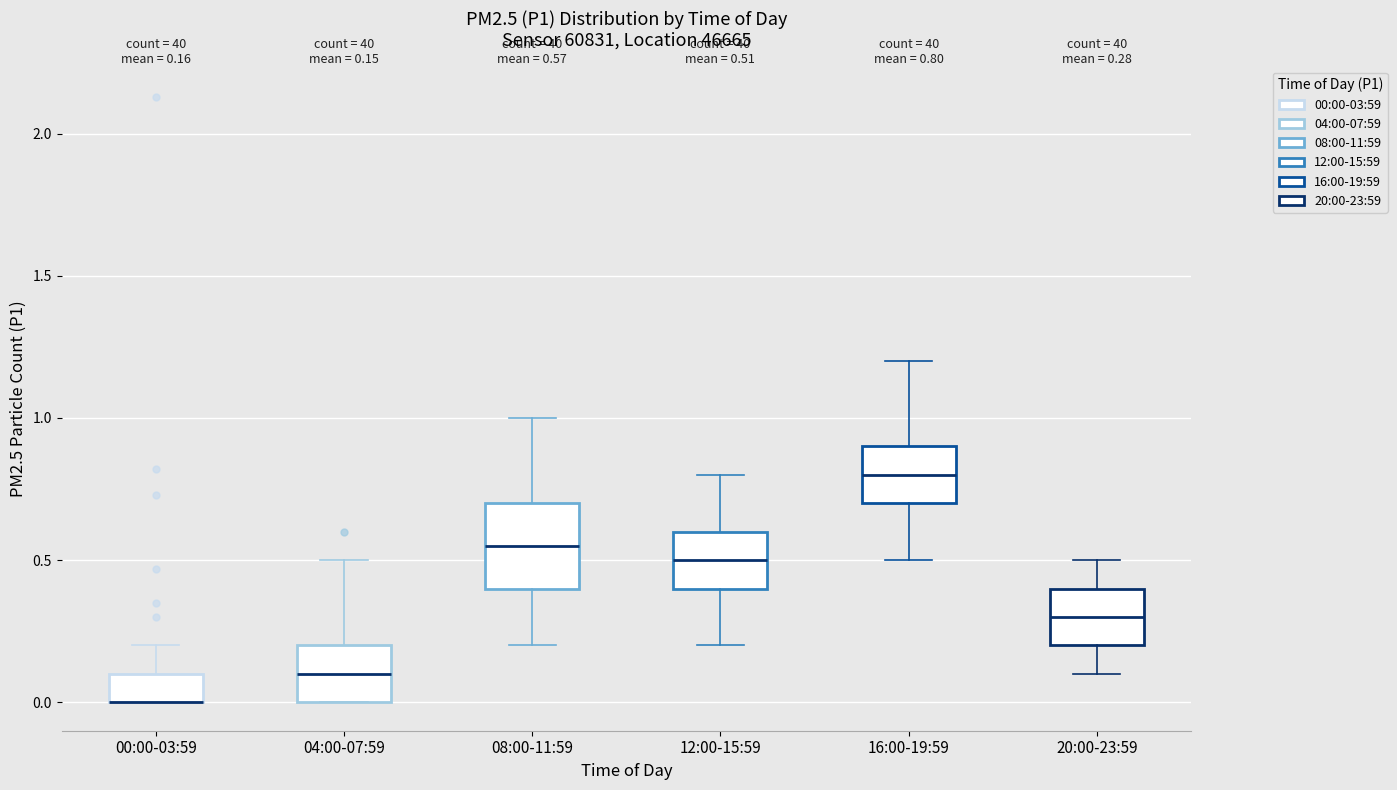

Comparing the boxes themselves (not the whiskers), which one is the tallest?

08:00-11:59